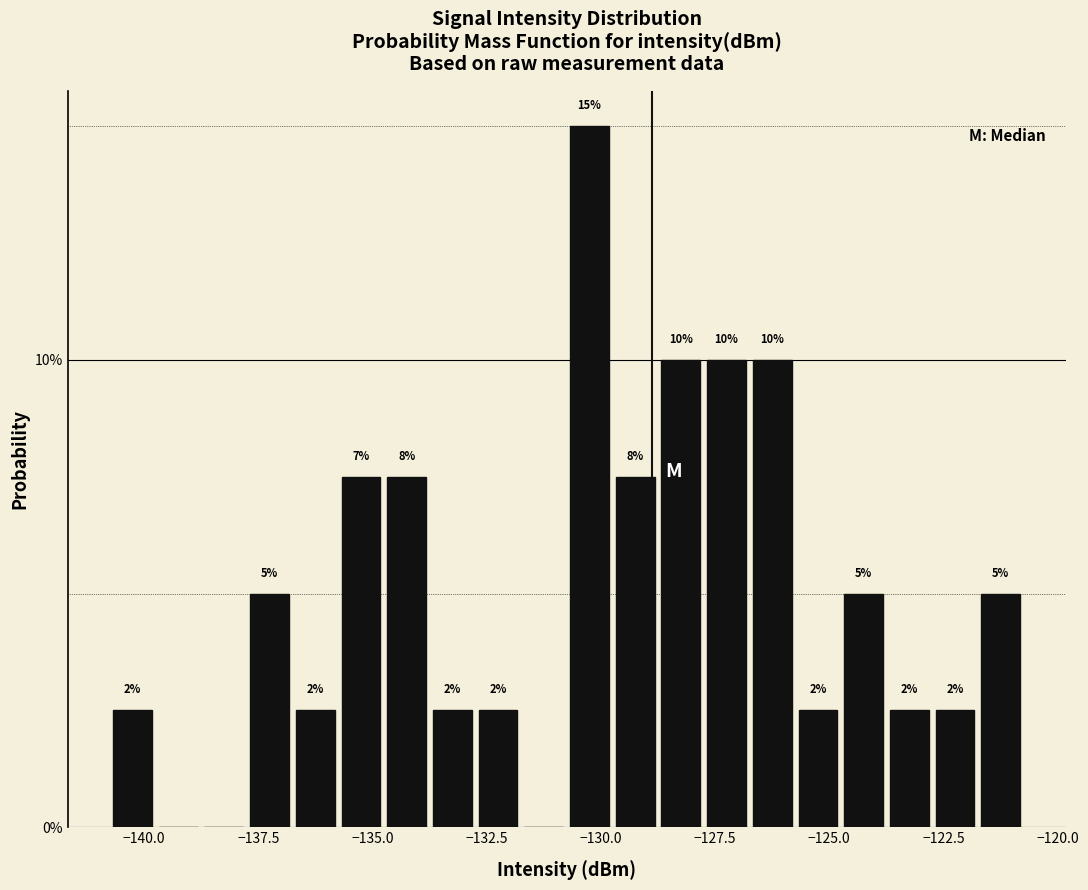

Around what value on the x-axis is the tallest bar? Give the approximate position of its centre, as read against the axis.

-130.5